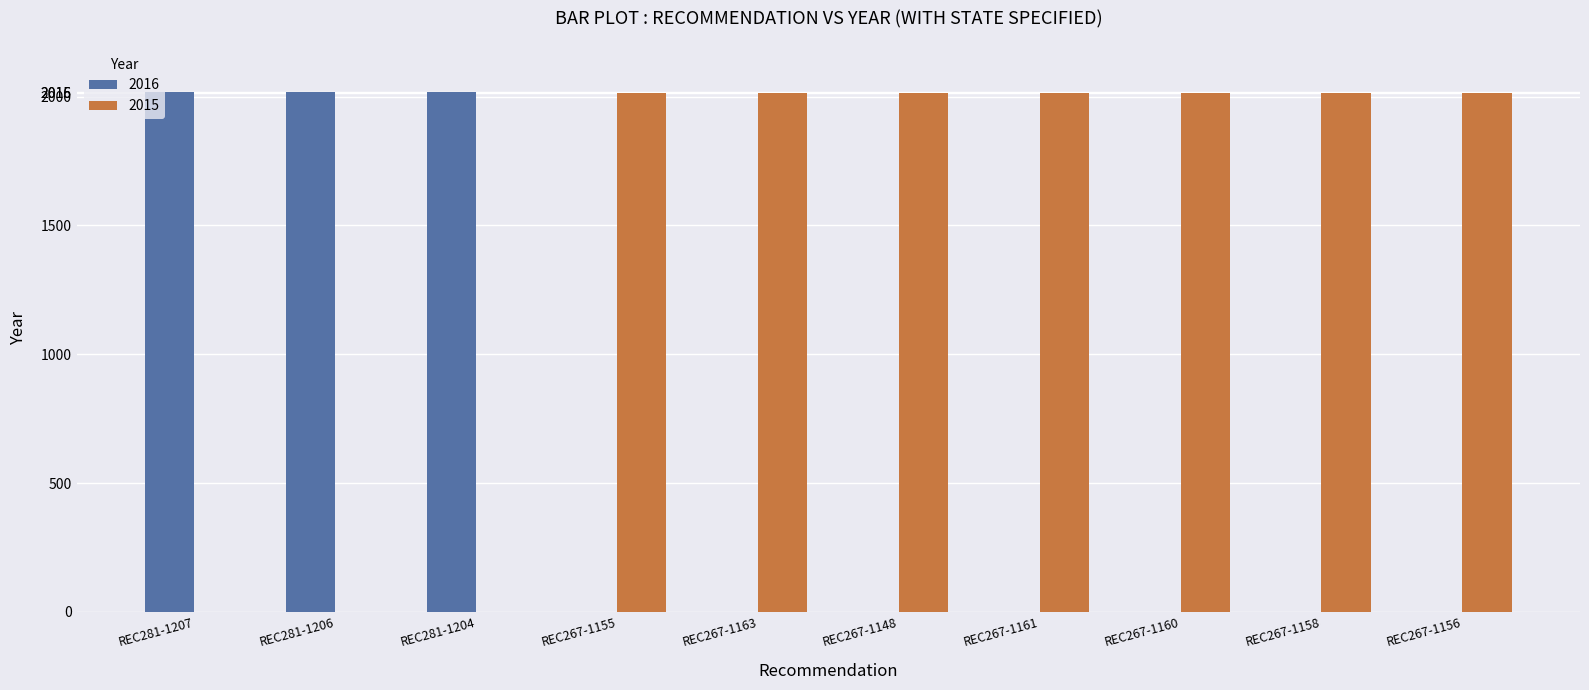

Reading left to right, list all the values displayed in this chart.

2016: REC281-1207=2016	REC281-1206=2016	REC281-1204=2016	REC267-1155=0	REC267-1163=0	REC267-1148=0	REC267-1161=0	REC267-1160=0	REC267-1158=0	REC267-1156=0
2015: REC281-1207=0	REC281-1206=0	REC281-1204=0	REC267-1155=2015	REC267-1163=2015	REC267-1148=2015	REC267-1161=2015	REC267-1160=2015	REC267-1158=2015	REC267-1156=2015